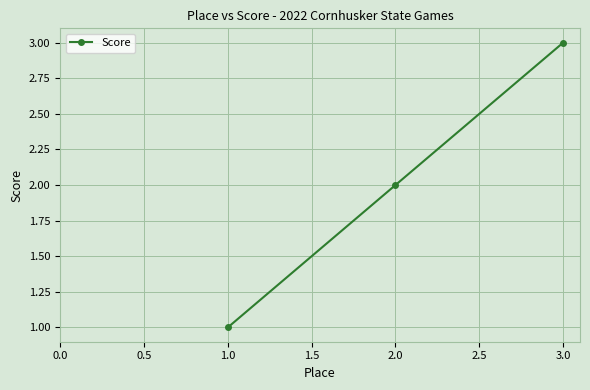

Is it true that the value at 2.0 is 3?

False